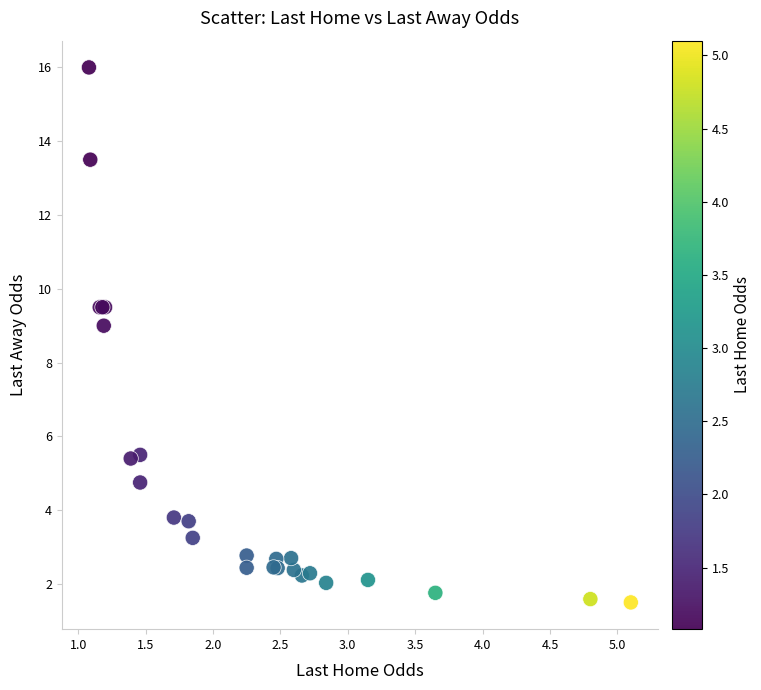

What Y value in the scatter plot is closest to 8?

9.0